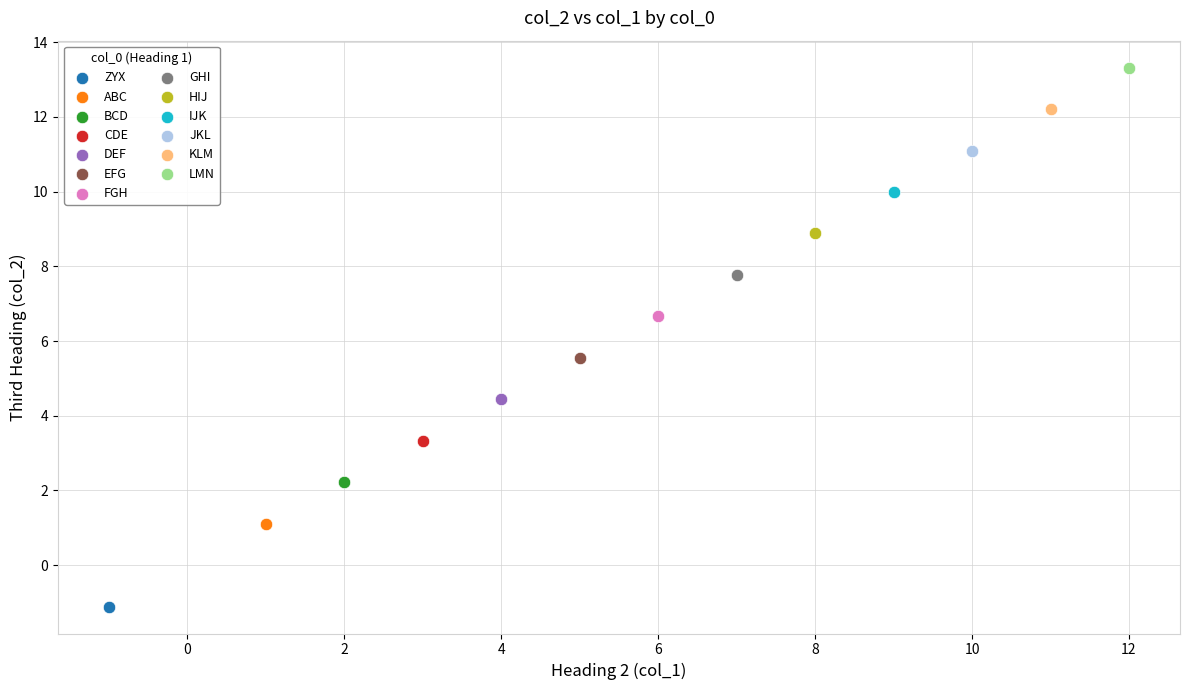

Which series contains the highest Y value?

LMN